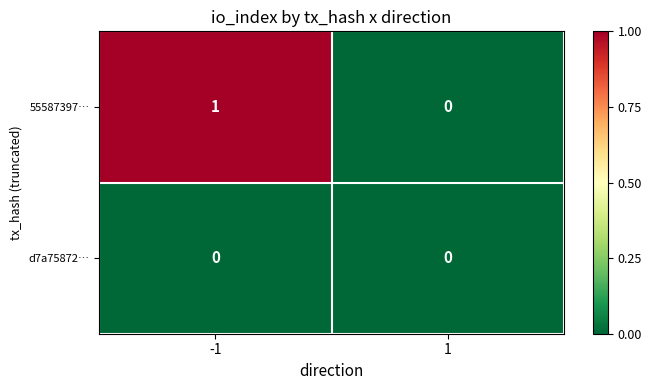

List the series in order of their overall mean, lowest first.

d7a75872…, 55587397…